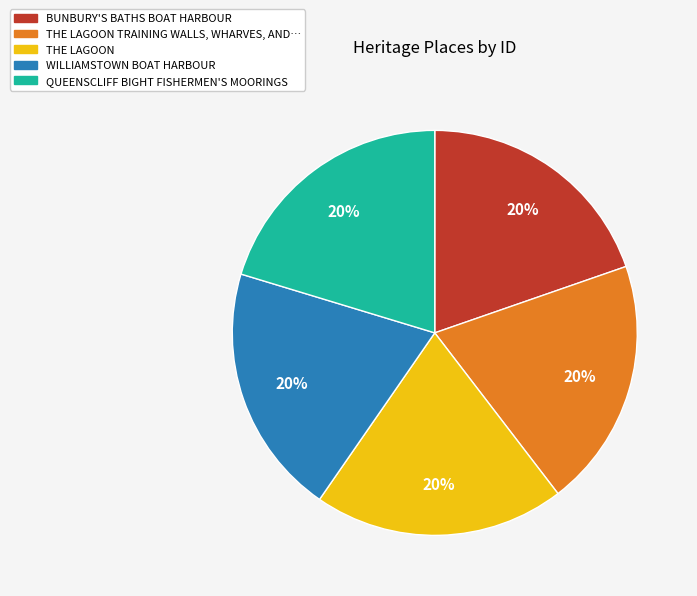

To the nearest percent, what is the average slice percentage?

20%